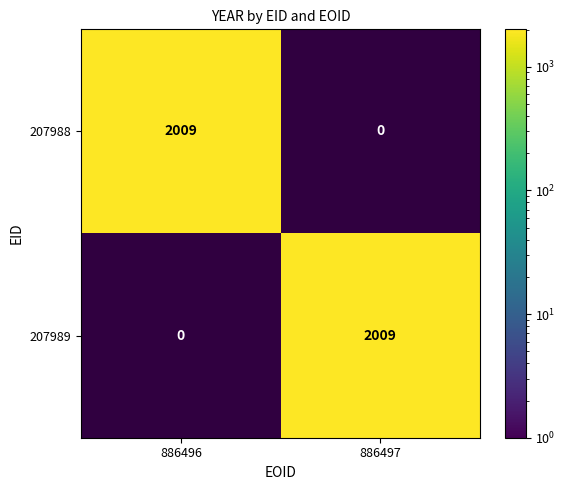

Reading left to right, what are all the values shown in this chart?

207988: 2009	0
207989: 0	2009